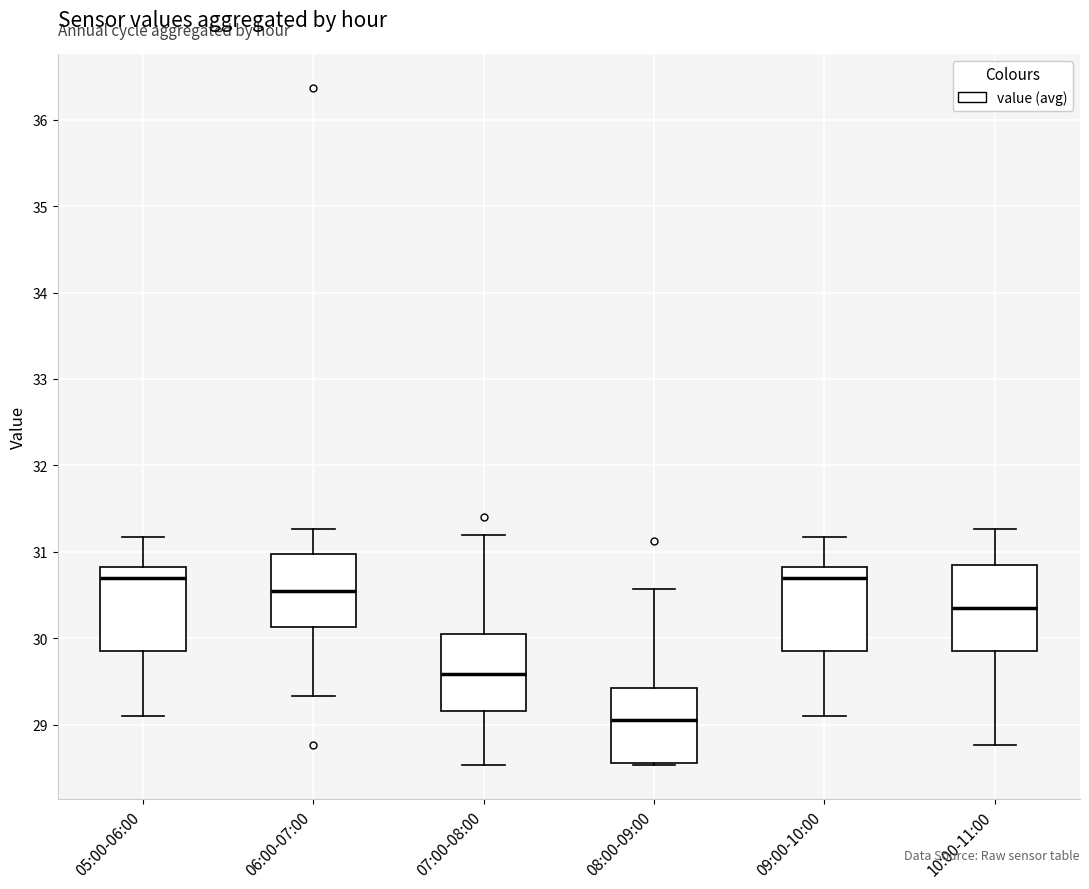

Reading left to right, transcribe this box plot: for each box, give where its median line is, the range the box spans, and where its two whiskers end, as read against the y-axis. The values are not printed on the chart, so give them approximately, as read against the axis.

05:00-06:00: median 30.7, box 29.9 to 30.8, whiskers 29.1 to 31.2
06:00-07:00: median 30.6, box 30.1 to 31.0, whiskers 29.3 to 31.3
07:00-08:00: median 29.6, box 29.2 to 30.0, whiskers 28.5 to 31.2
08:00-09:00: median 29.1, box 28.6 to 29.4, whiskers 28.5 to 30.6
09:00-10:00: median 30.7, box 29.9 to 30.8, whiskers 29.1 to 31.2
10:00-11:00: median 30.4, box 29.8 to 30.8, whiskers 28.8 to 31.3